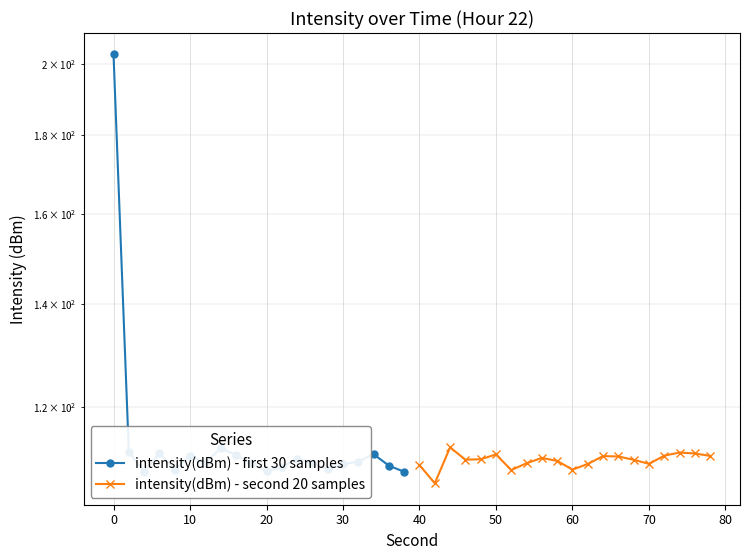

Which series has the largest range (max minus min)?

intensity(dBm) - first 30 samples